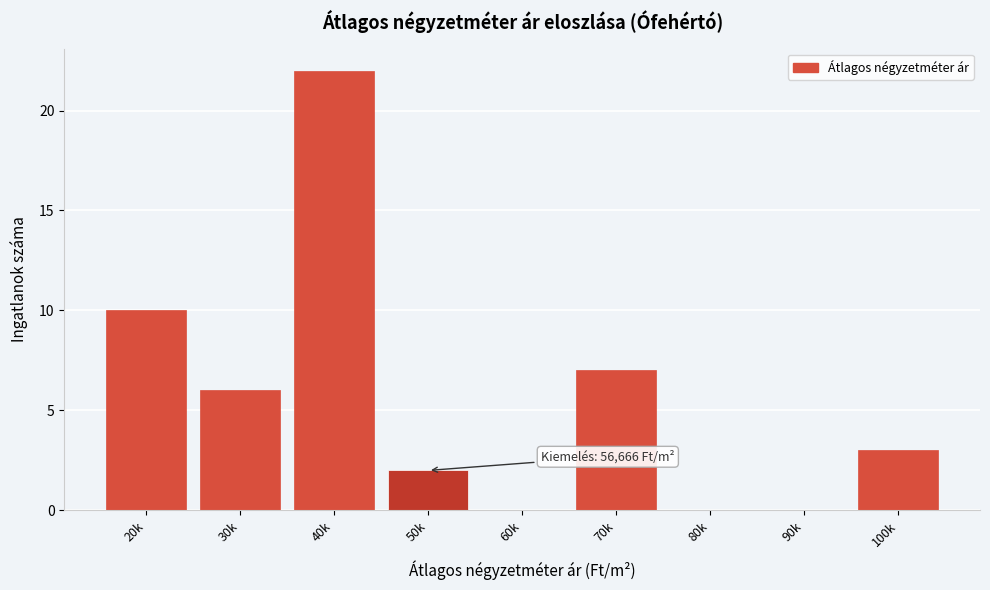

Reading left to right, what are all the values shown in this chart?

20k=10	30k=6	40k=22	50k=2	60k=0	70k=7	80k=0	90k=0	100k=3